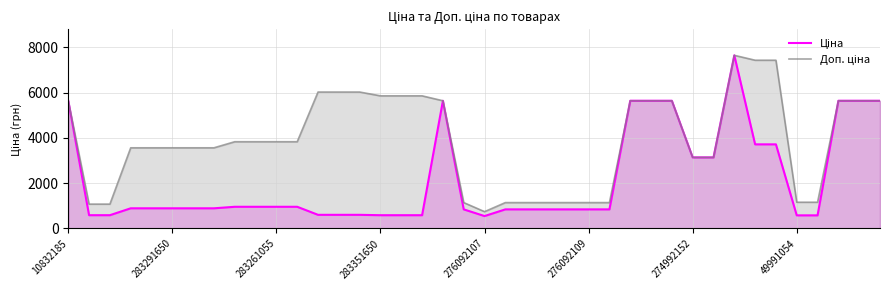

What is the total value across all series at 276092109?

1984.8